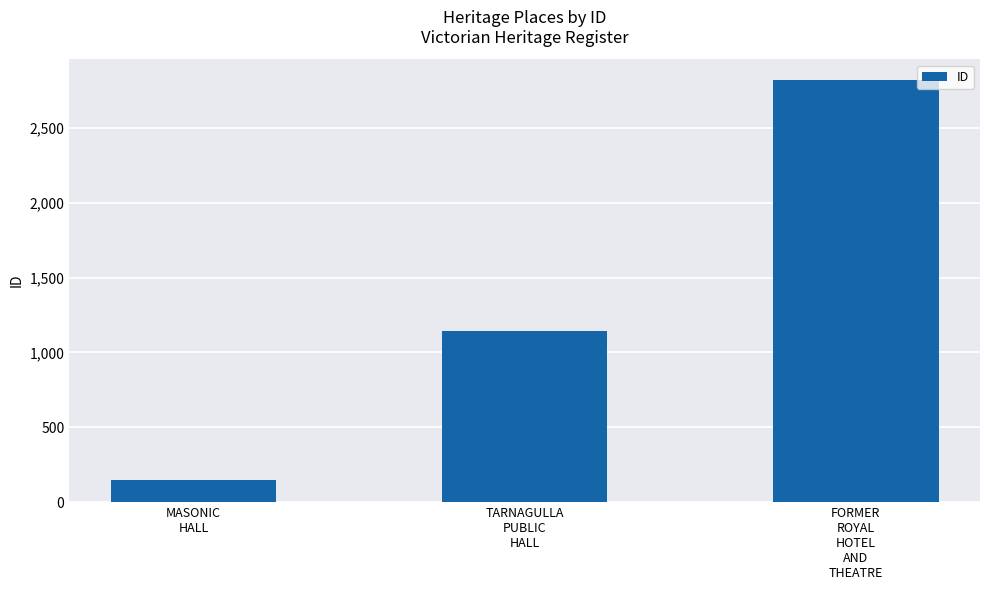

How many bars are there in total?

3